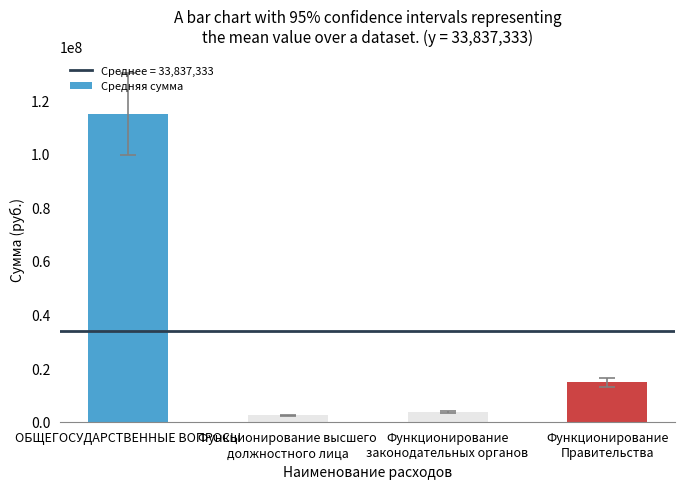

What is the value of the 3rd bar from the left?

3549700.1